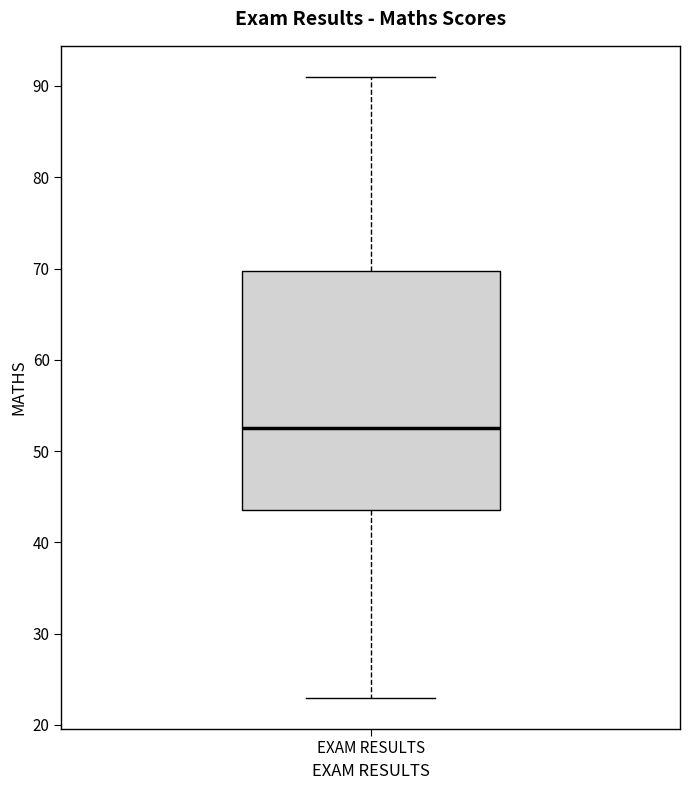

Transcribe this box plot: give where the median line is, the range the box spans, and where the two whiskers end, as read against the y-axis. The values are not printed on the chart, so give them approximately, as read against the axis.

median 53, box 44 to 70, whiskers 23 to 91